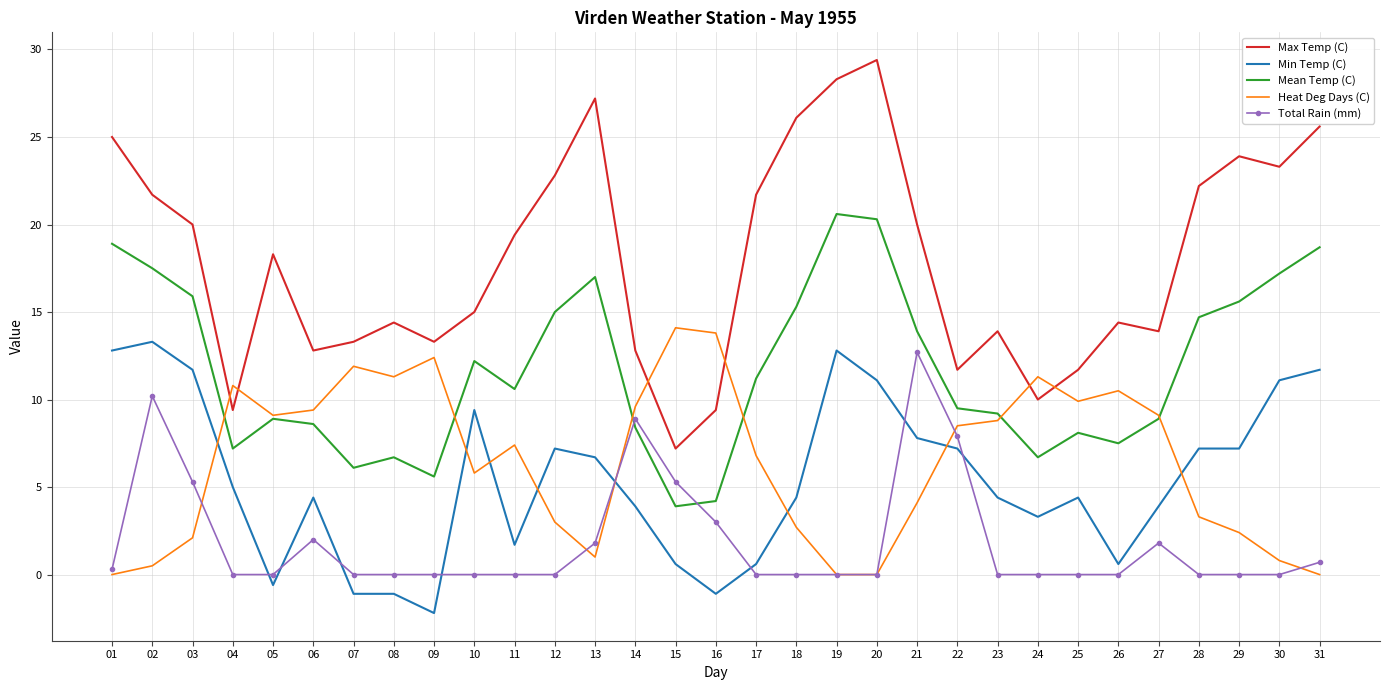

Which series has the widest spread of values?

Max Temp (C)